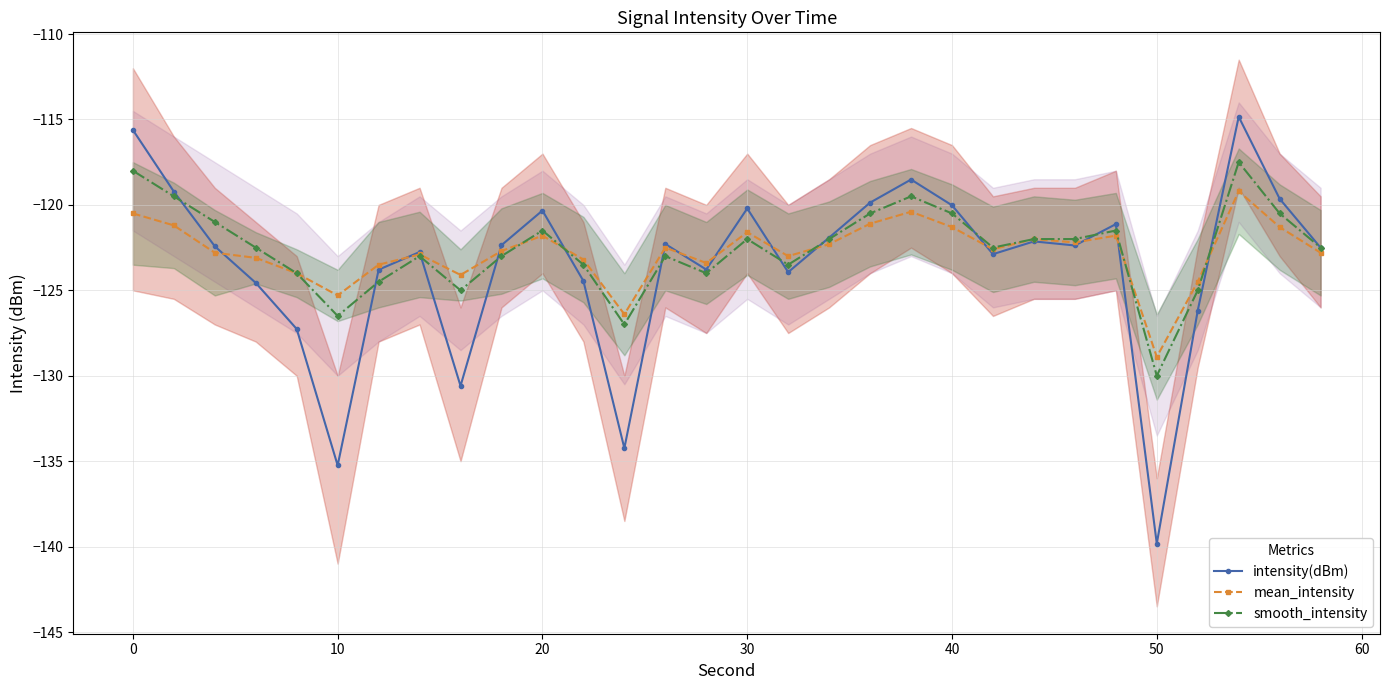

Which series has the widest spread of values?

intensity(dBm)